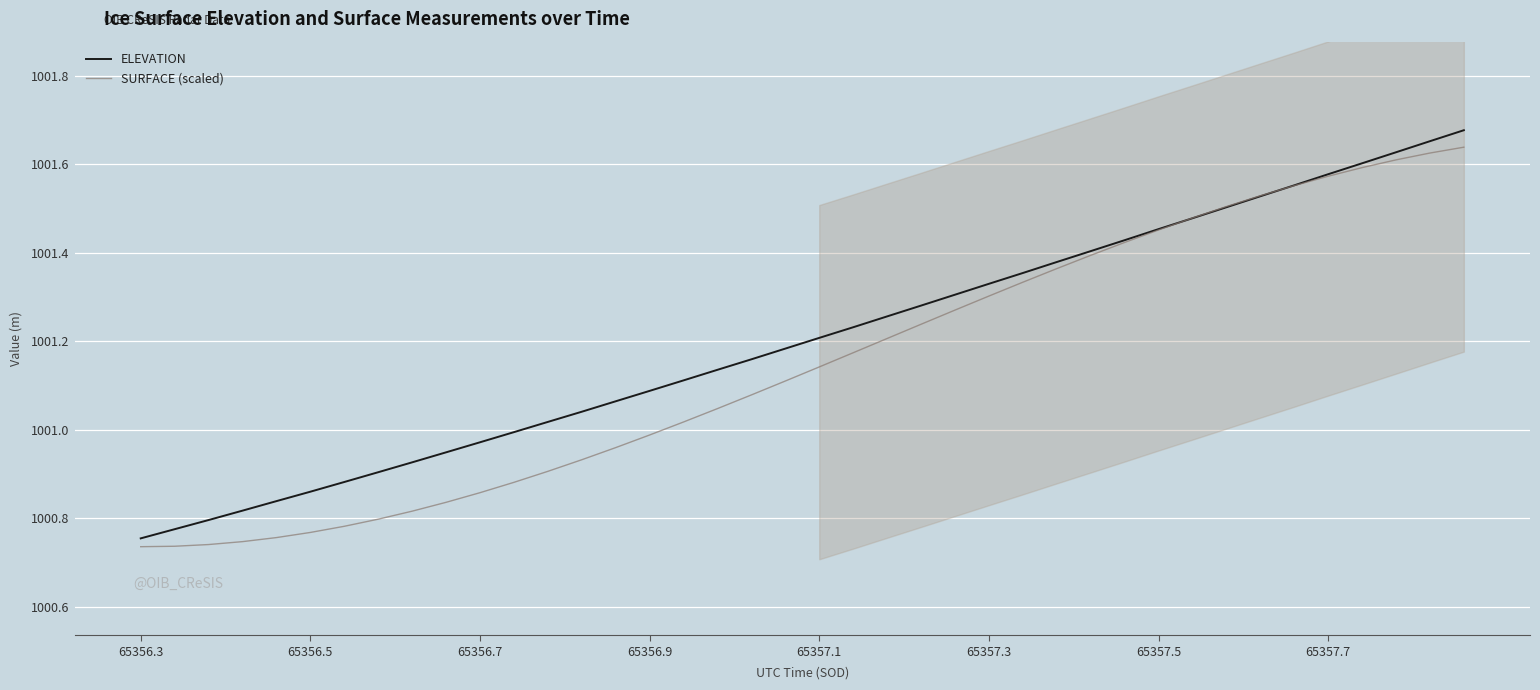

Reading left to right, extract all data points from this chart.

ELEVATION: 1000.8	1000.8	1000.8	1000.8	1000.8	1000.9	1000.9	1000.9	1000.9	1000.9	1001.0	1001.0	1001.0	1001.0	1001.1	1001.1	1001.1	1001.1	1001.2	1001.2	1001.2	1001.2	1001.3	1001.3	1001.3	1001.3	1001.4	1001.4	1001.4	1001.4	1001.5	1001.5	1001.5	1001.5	1001.6	1001.6	1001.6	1001.6	1001.7	1001.7
SURFACE (scaled): 1000.7	1000.7	1000.7	1000.7	1000.8	1000.8	1000.8	1000.8	1000.8	1000.8	1000.9	1000.9	1000.9	1000.9	1001.0	1001.0	1001.0	1001.0	1001.1	1001.1	1001.1	1001.2	1001.2	1001.2	1001.3	1001.3	1001.3	1001.4	1001.4	1001.4	1001.5	1001.5	1001.5	1001.5	1001.6	1001.6	1001.6	1001.6	1001.6	1001.6